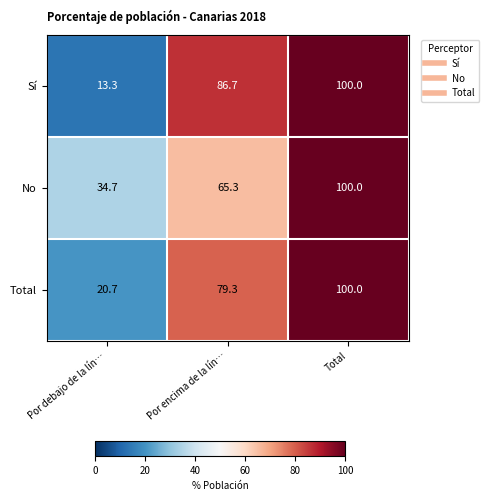

What is the sum of the No values at Por debajo de la lín… and Total?

134.7